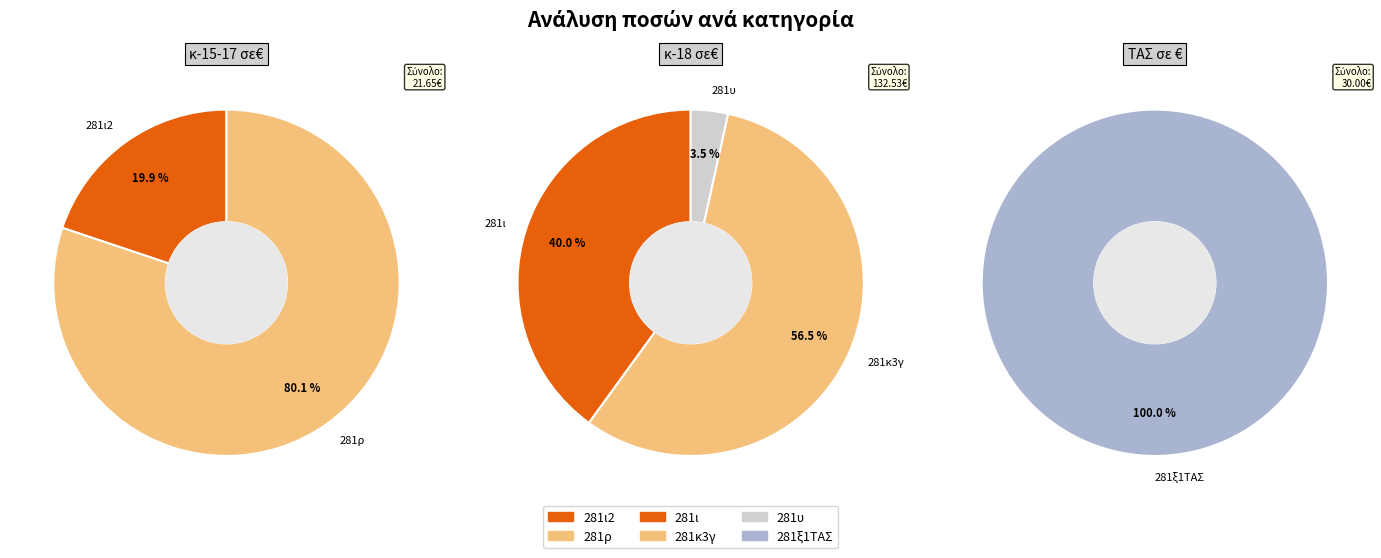

Is it true that 281ρ is 1% of the pie?

False